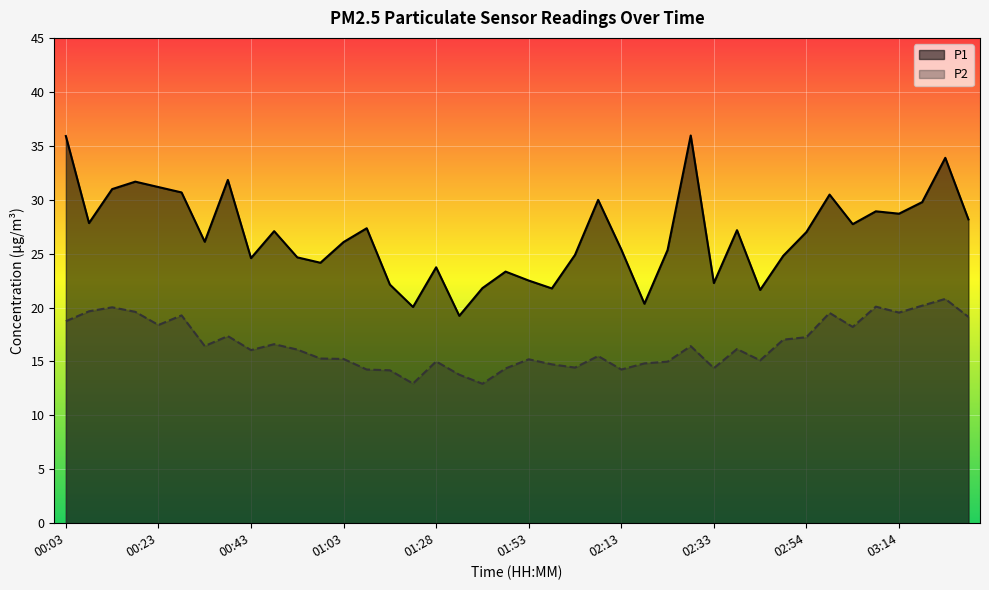

Which series has the largest total across all categories?

P1